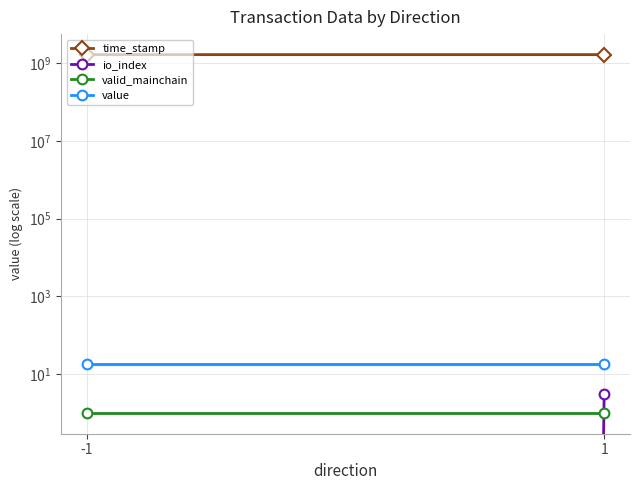

What is the difference between the io_index values at 1 and -1?

3.0